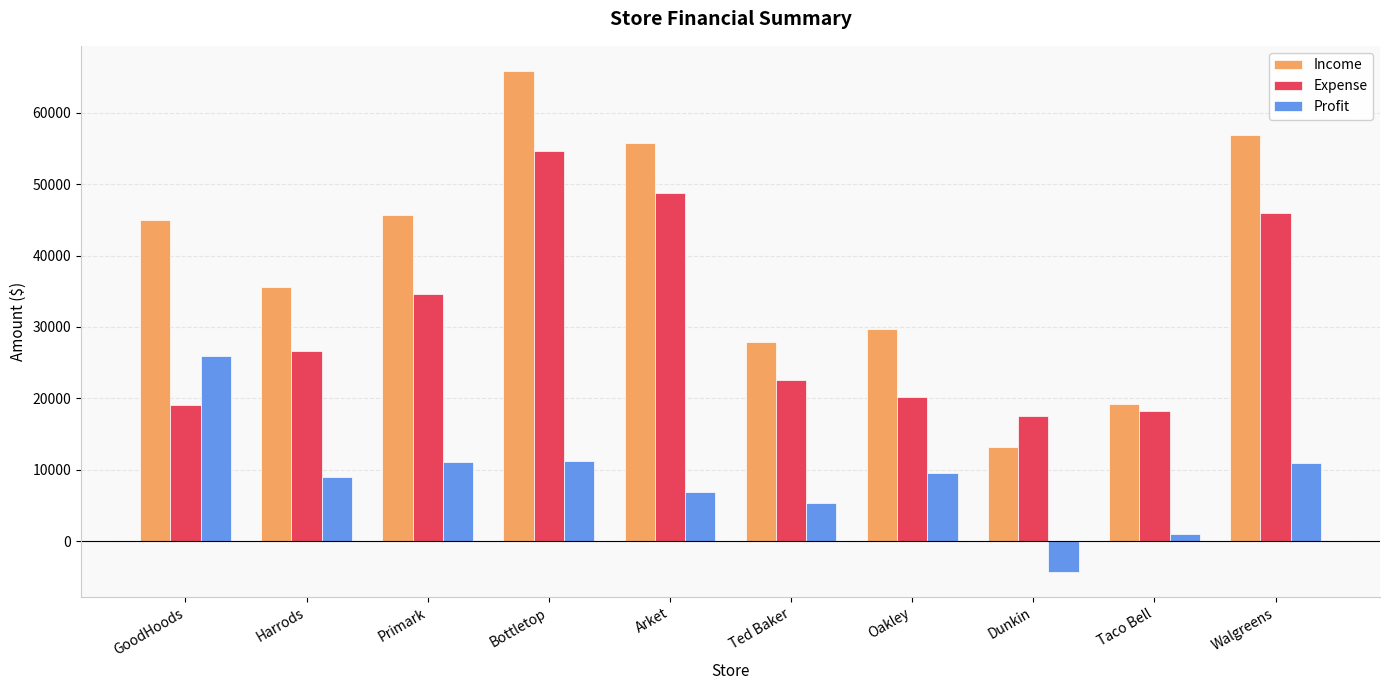

What is the maximum value shown in the chart?

65859